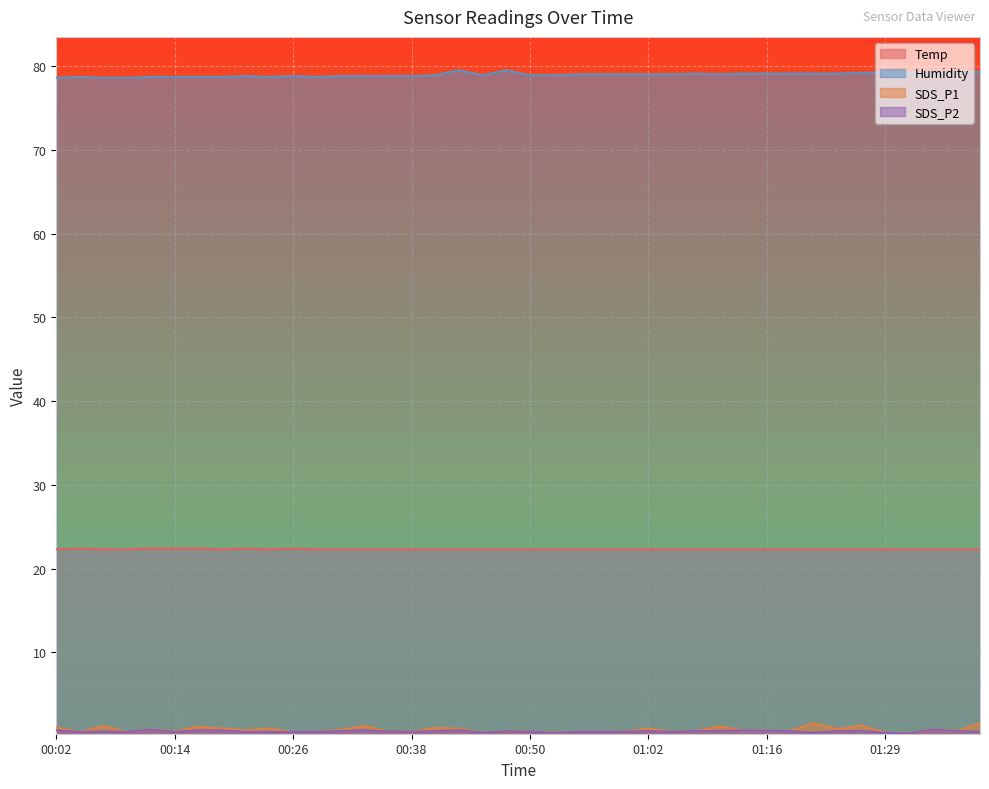

True or false: SDS_P1 and Temp cross at least once.

False